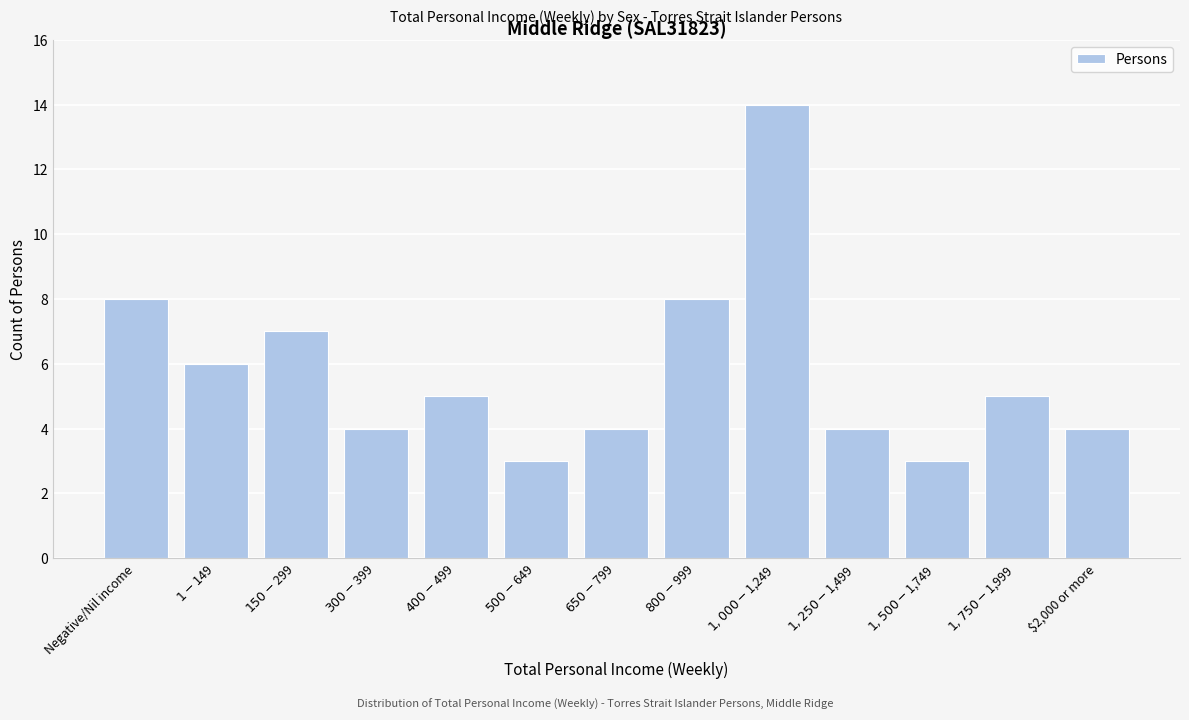

Reading right to left, transcribe all the data shown in this chart.

4	5	3	4	14	8	4	3	5	4	7	6	8